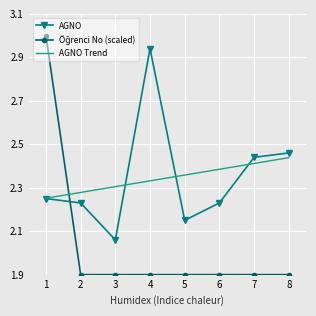

What is the spread (max minus min) of values at 3?

0.4